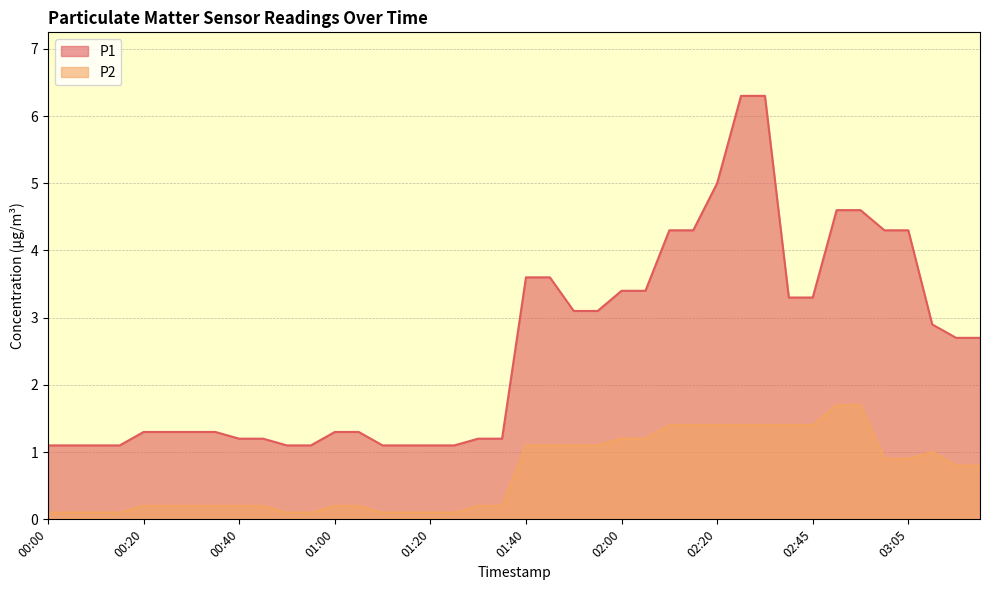

What position from the left is 02:05?

26